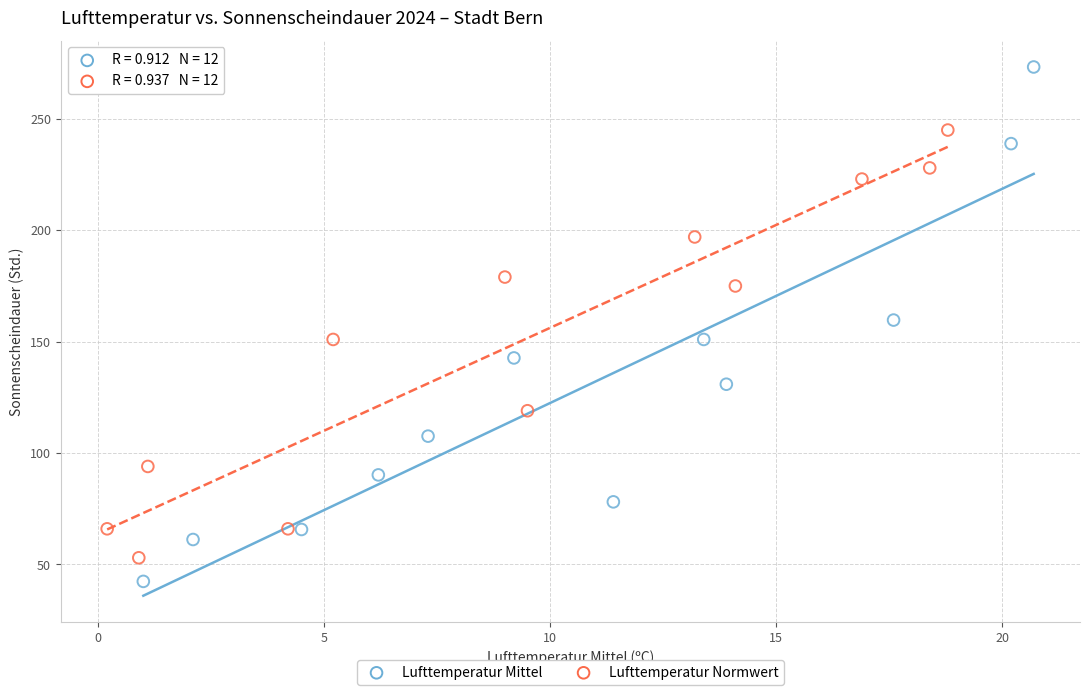

Which series contains the lowest Y value?

Lufttemperatur Mittel